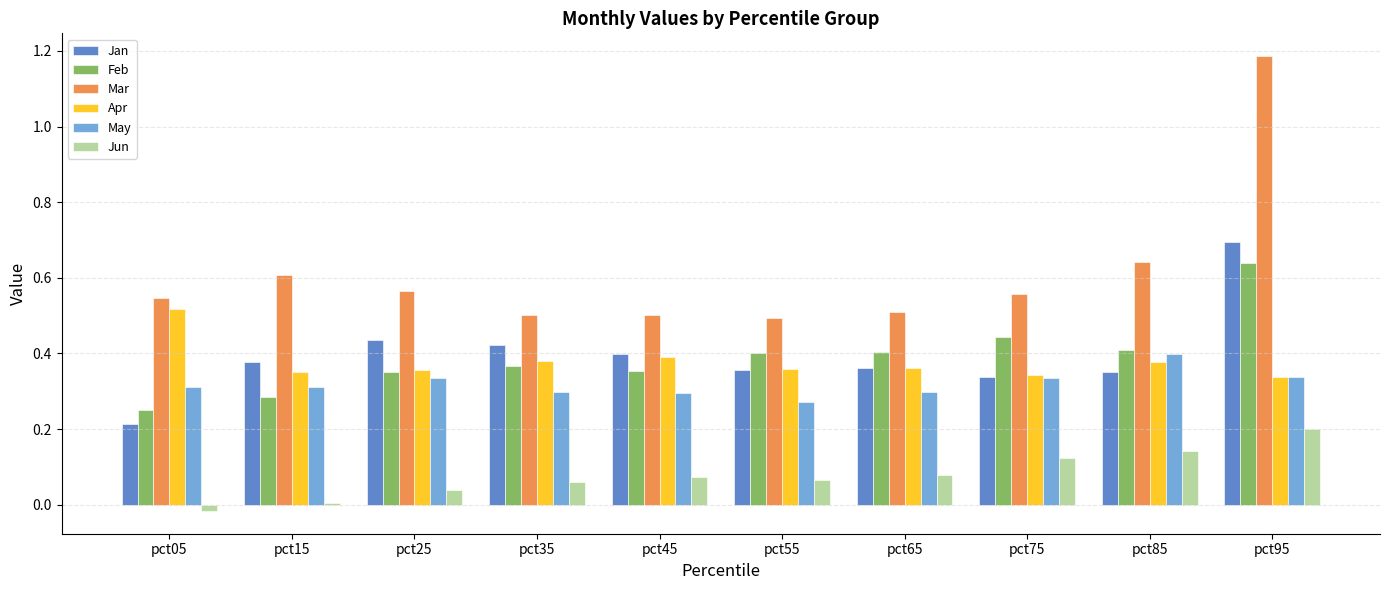

At which category does the chart reach its peak across all series?

pct95